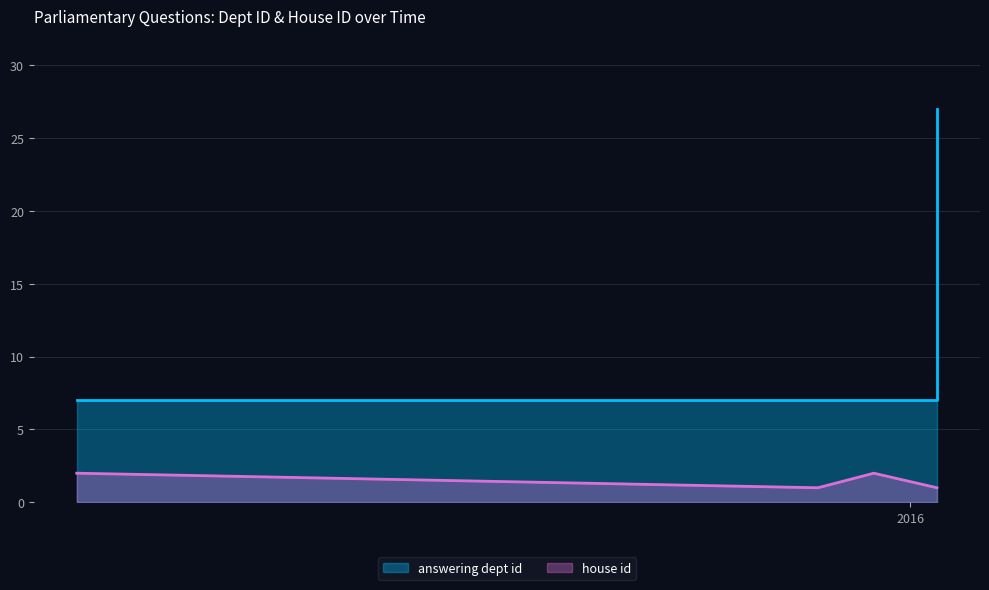

How many data points does each series have?

5